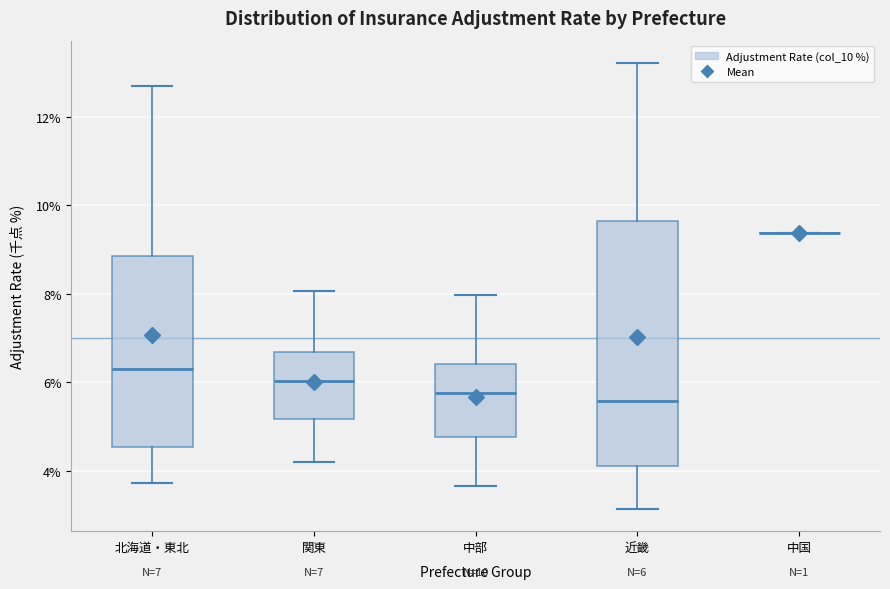

Which box is the tallest, from its lower edge to its upper edge?

近畿